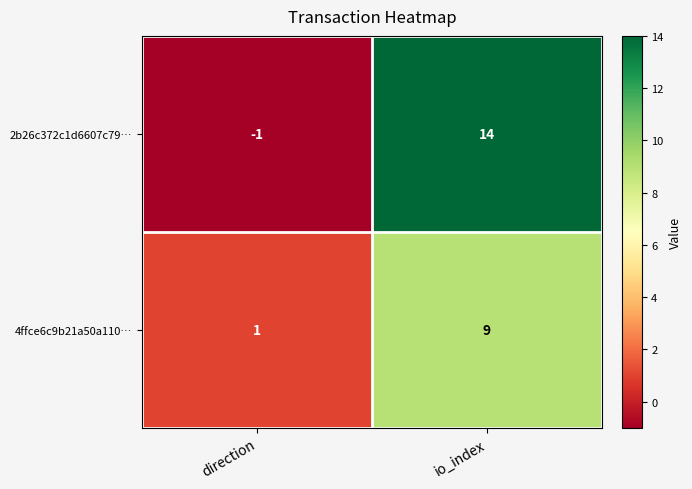

Which series changed the most between direction and io_index?

2b26c372c1d6607c79…